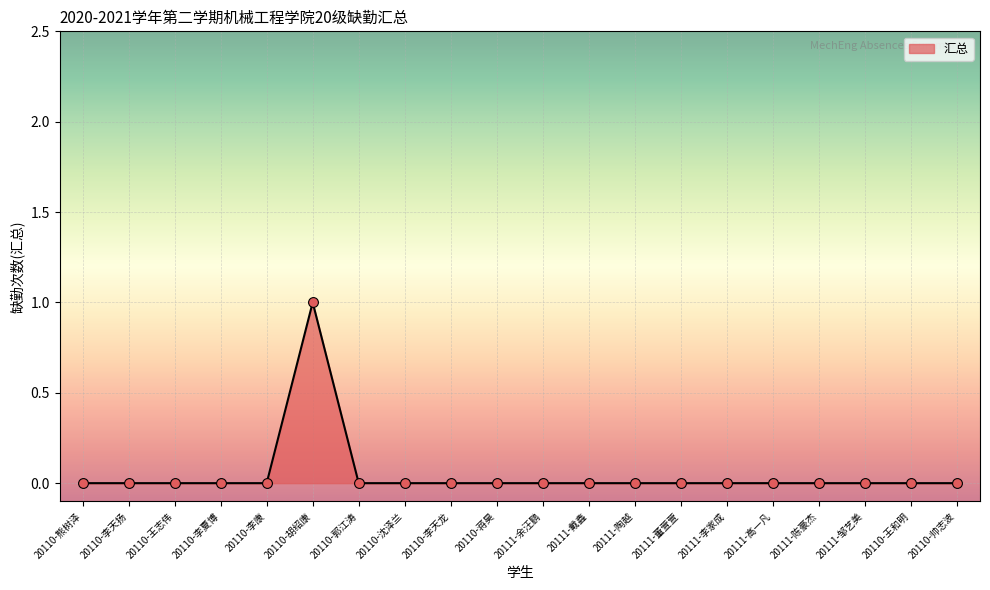

What position from the right is 20110-帅志波?

1